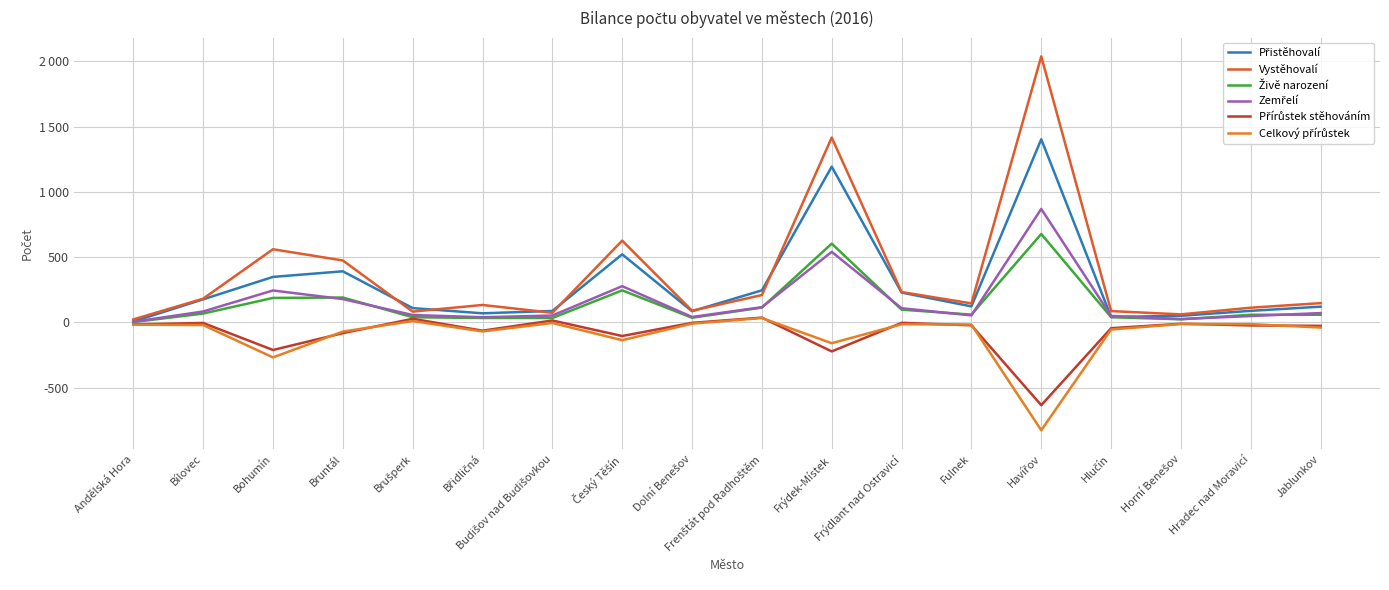

How many data points in Přírůstek stěhováním are less than -23?

9